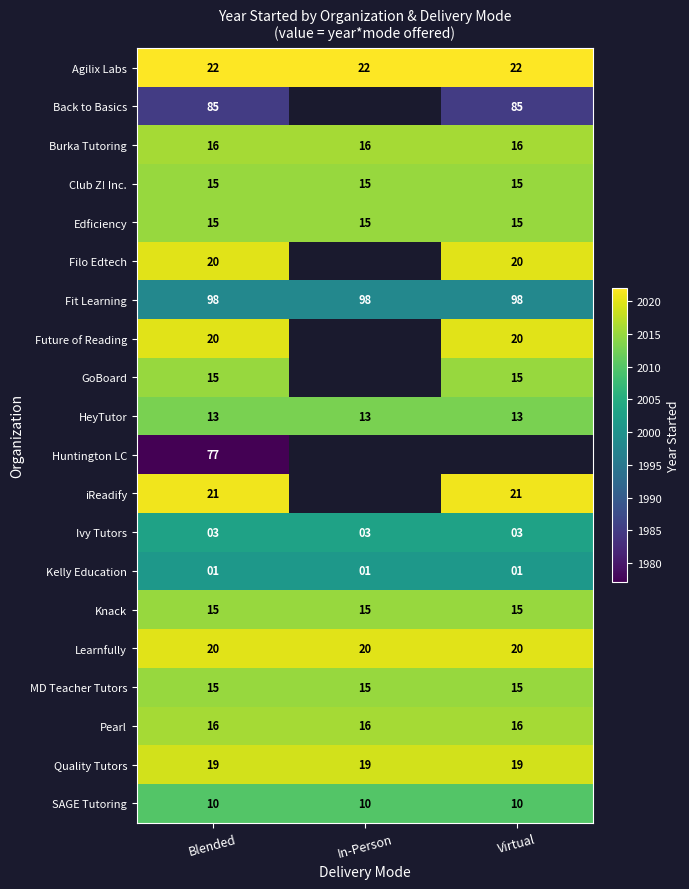

Between Virtual and In-Person, which is larger?

Virtual